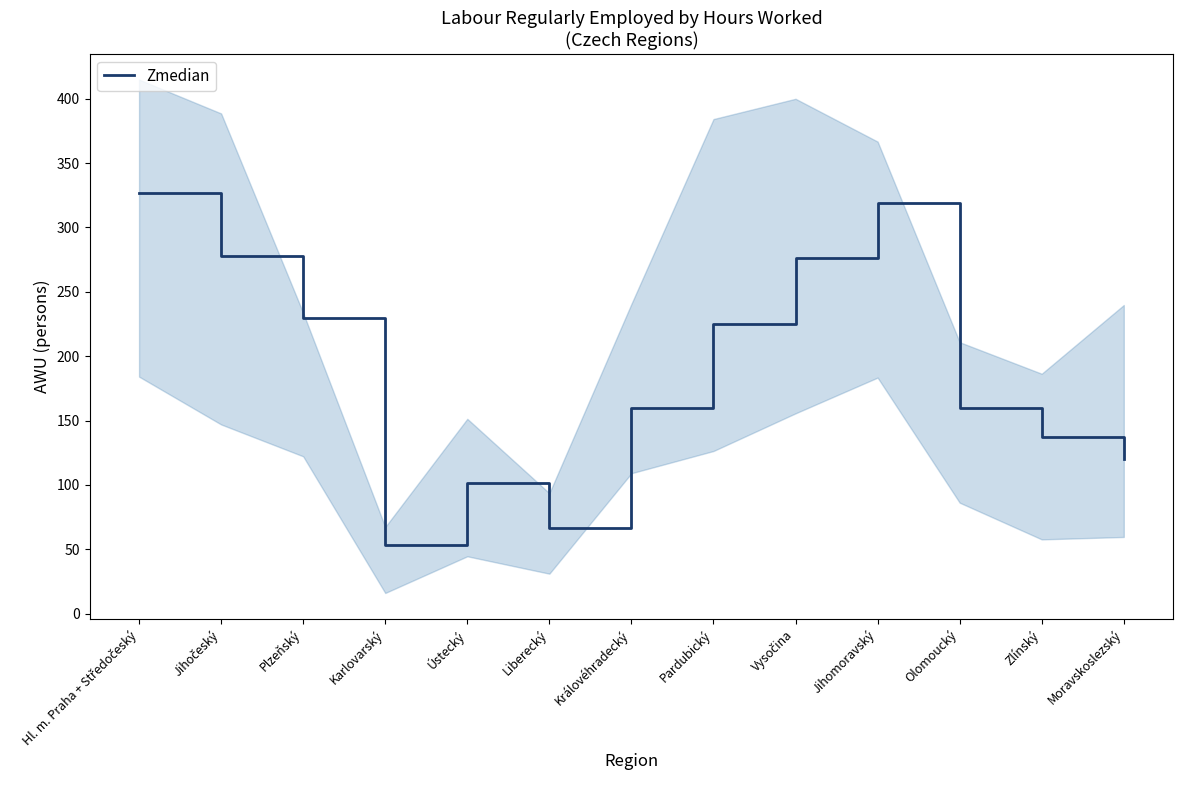

What is the smallest value displayed?

53.8